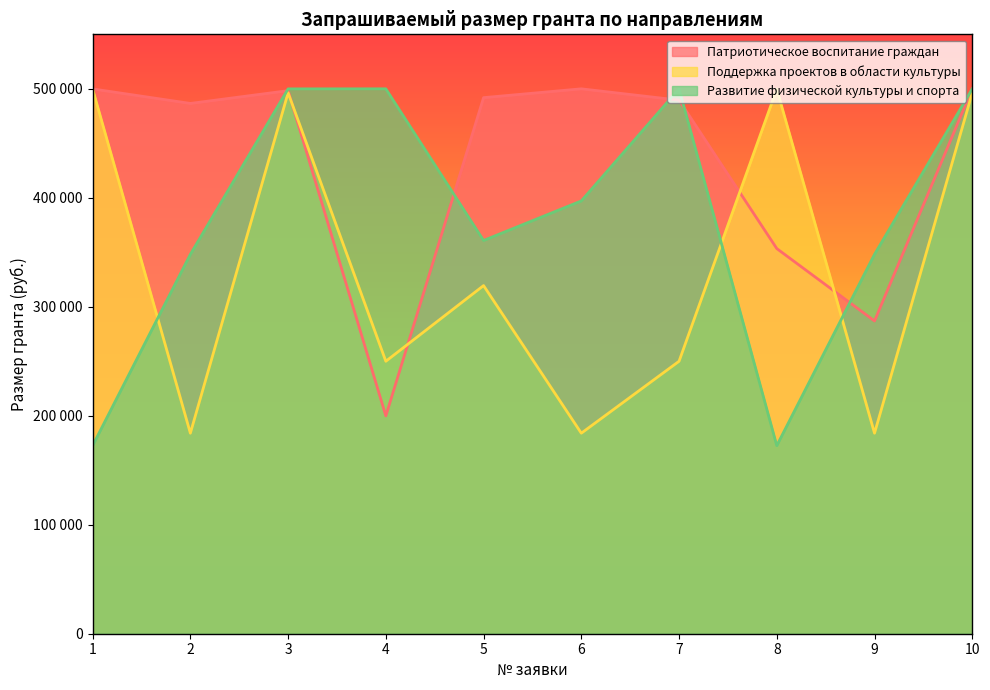

How many data points does each series have?

10